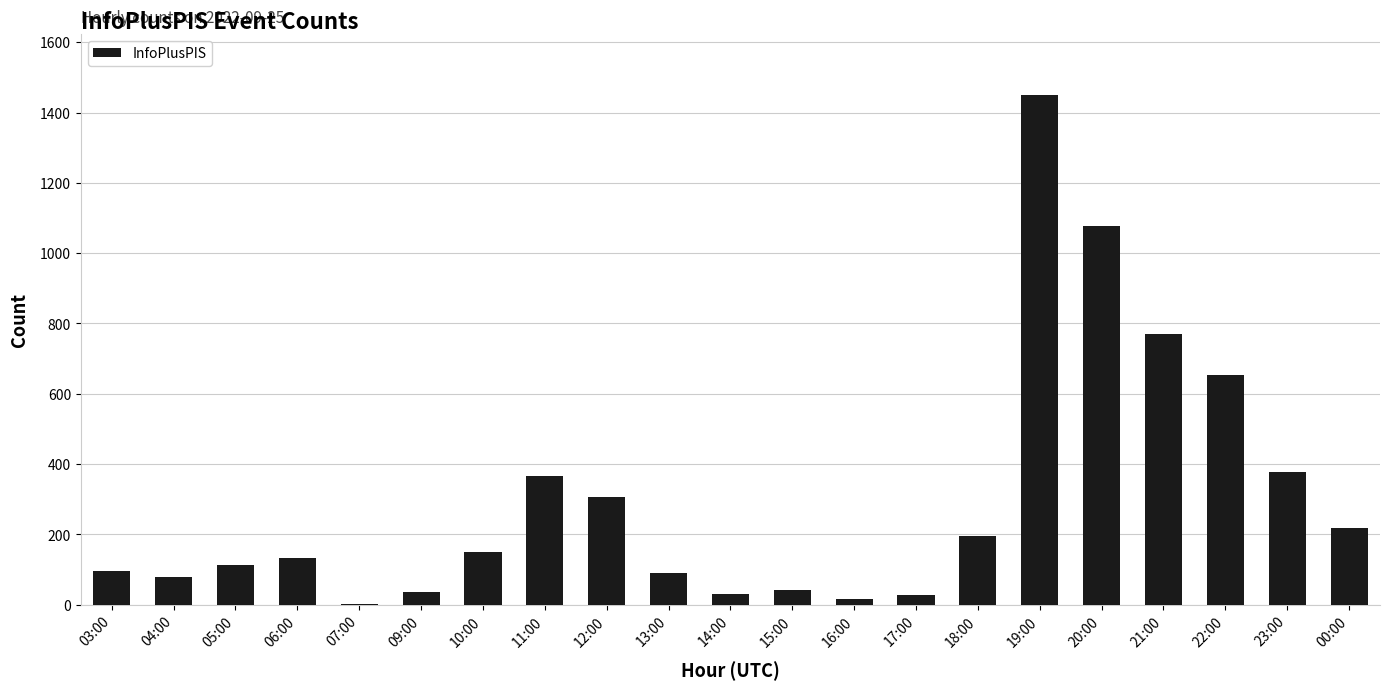

The value at 21:00 is 769. True or false?

True